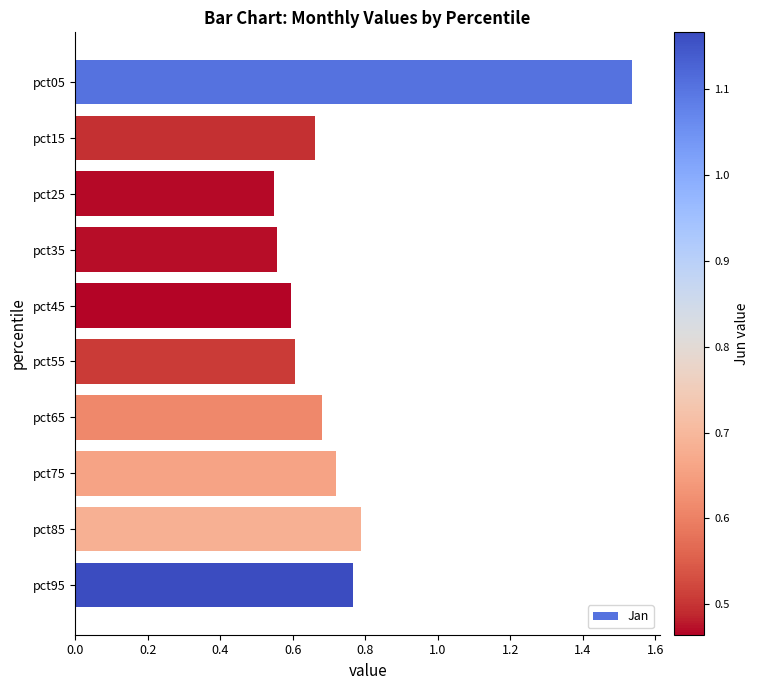

How many values are between 0 and 1?

9